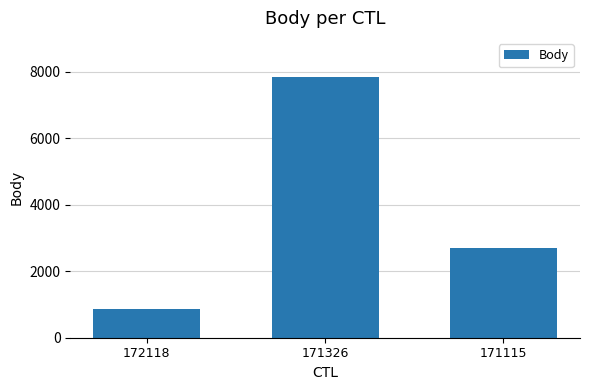

List the labels in order of value, smallest first.

172118, 171115, 171326